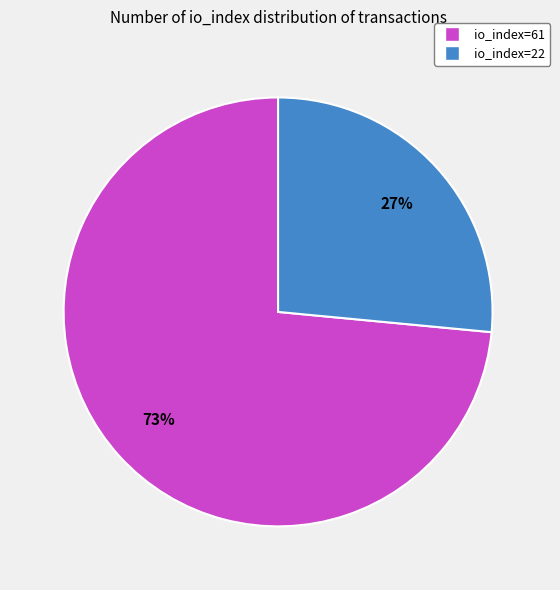

Does any single category account for the majority?

Yes